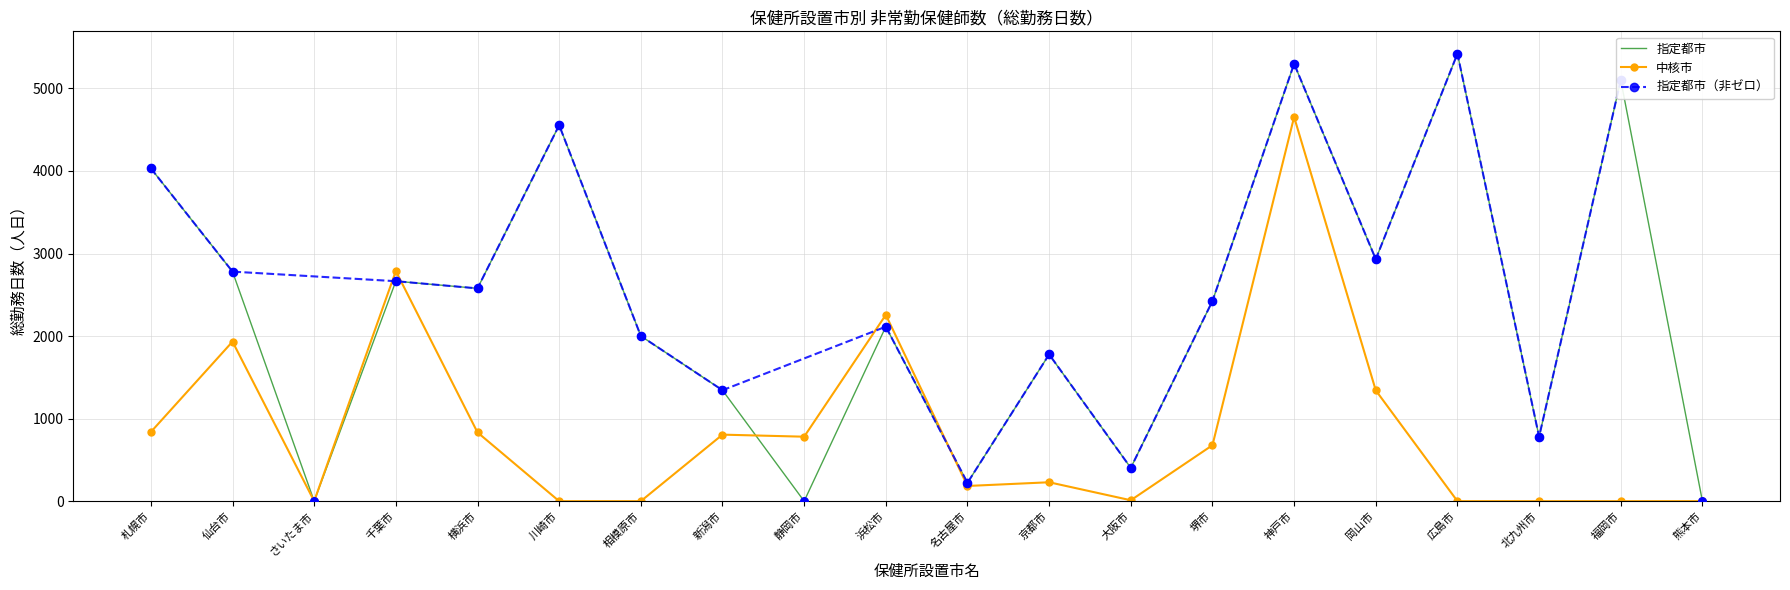

Which series has the largest Y range (max minus min)?

指定都市